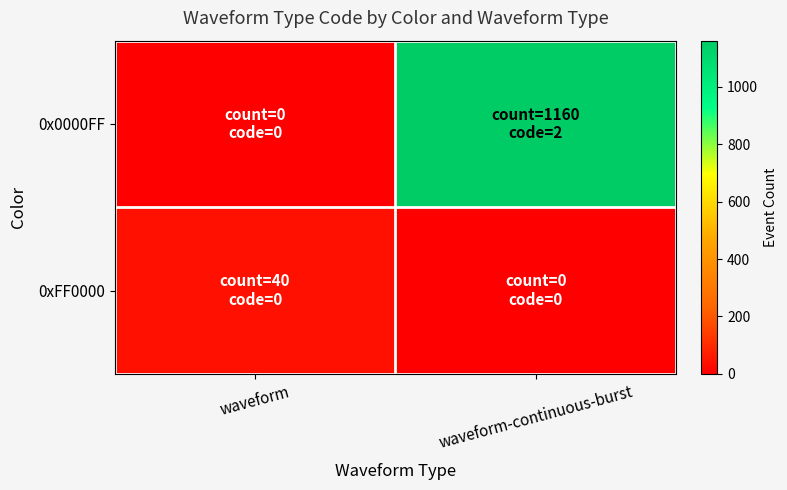

Which series has the largest range (max minus min)?

0x0000FF